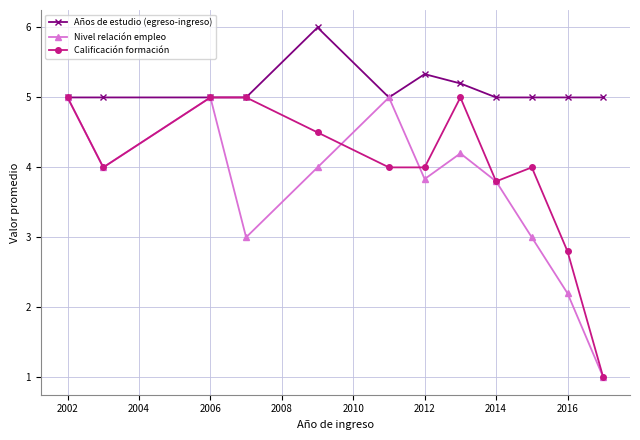

True or false: Calificación formación has more than 0 interior local peaks.

True